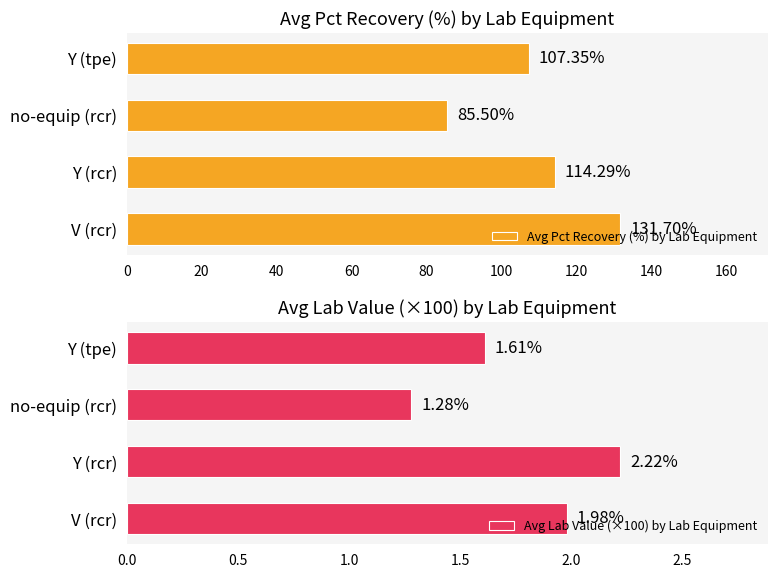

List the labels in order of Avg Pct Recovery (%) by Lab Equipment value, smallest first.

no-equip (rcr), Y (tpe), Y (rcr), V (rcr)